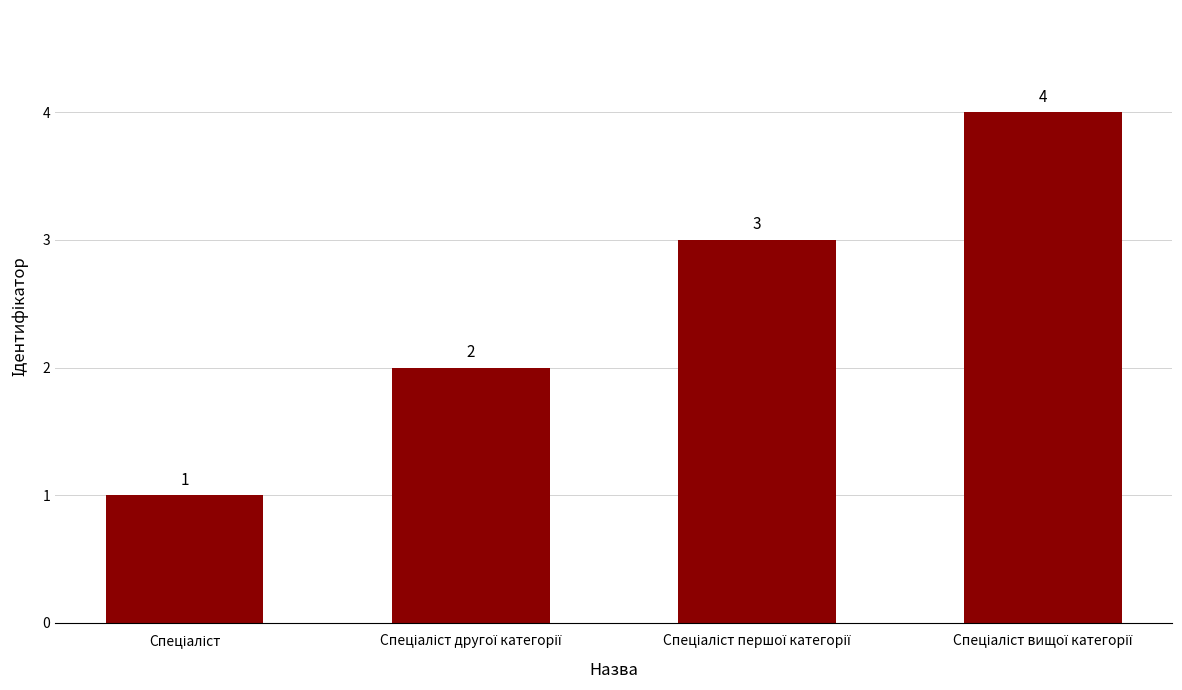

What is the smallest value displayed?

1